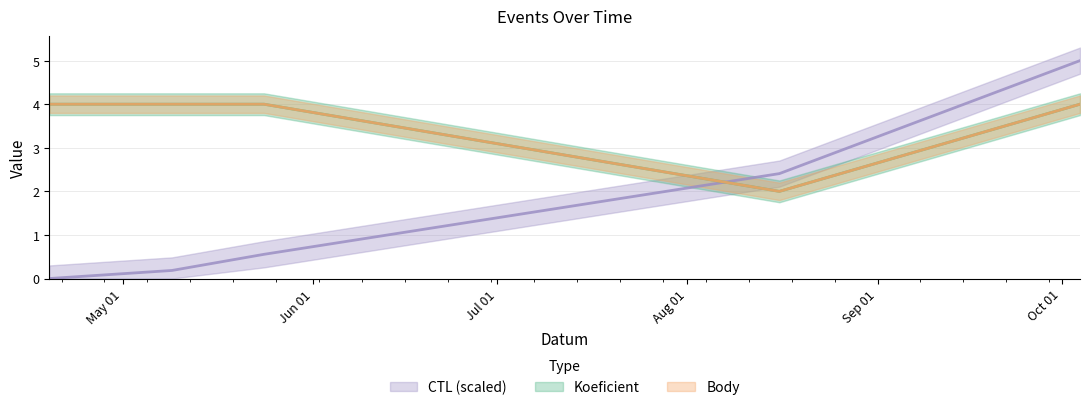

Which category has the highest value in the CTL_scaled series?

2014-10-04